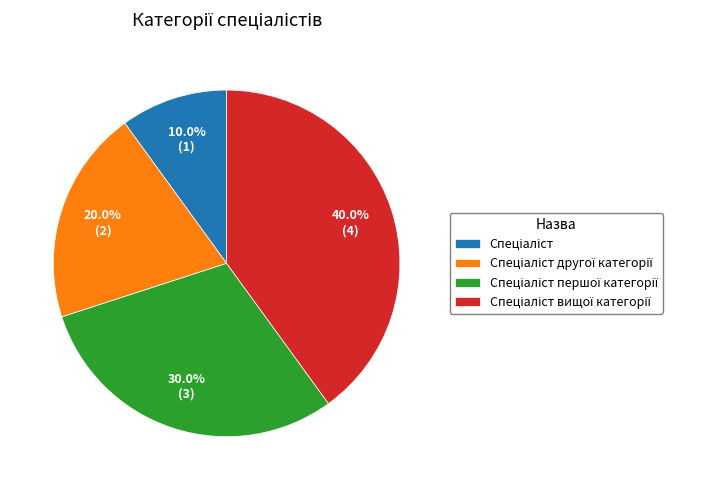

Is there any slice that represents more than half of the pie?

No